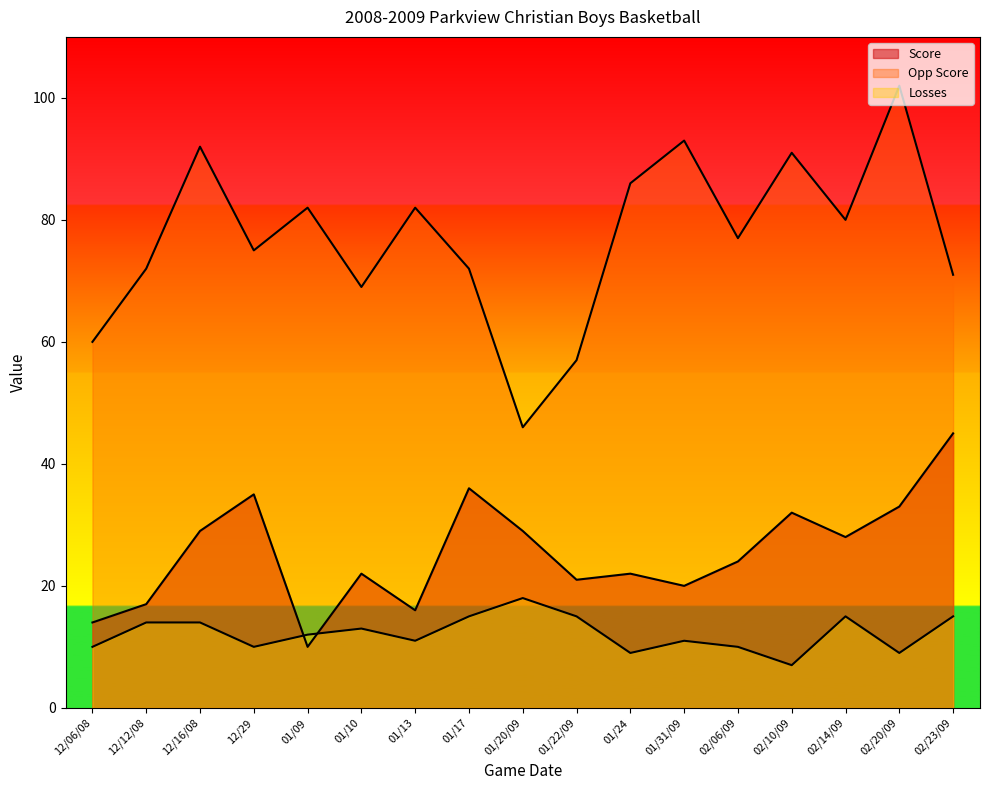

The value of Opp Score at 01/24 is 130. True or false?

False